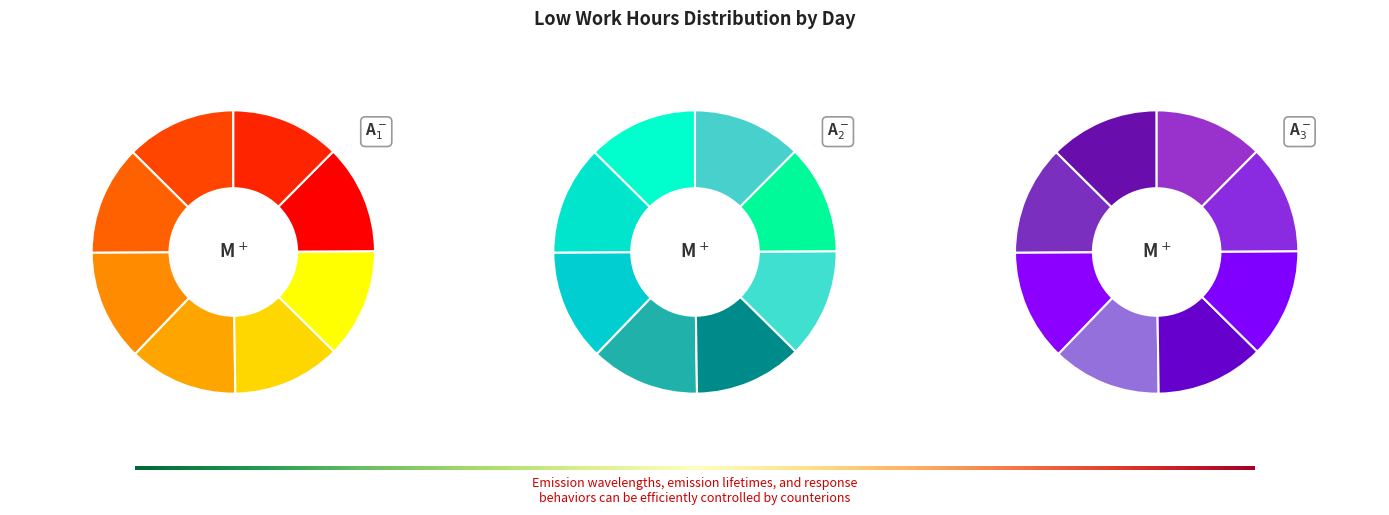

What percentage is NOT represented by Day 14 (Fri)?

87.6%